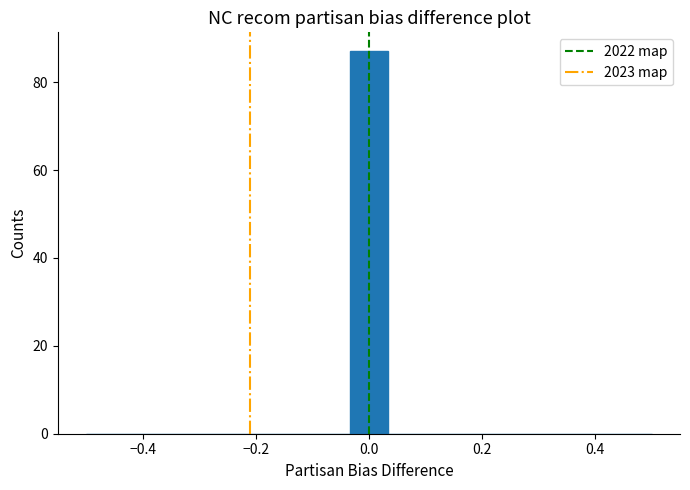

Read against the x-axis, roughly where is the centre of the tallest bar?

0.00